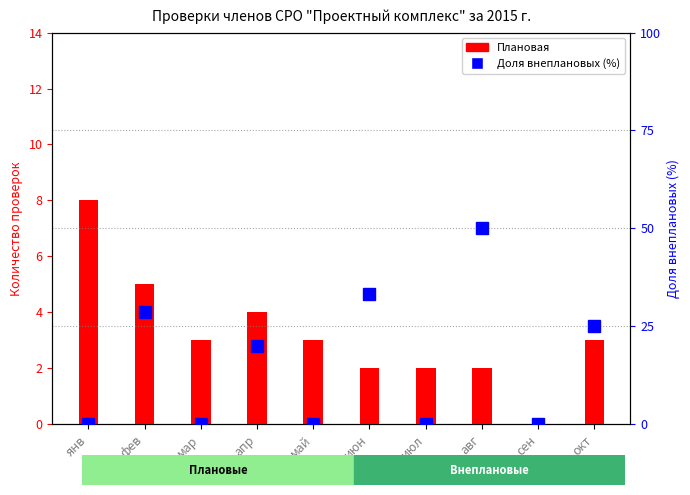

What are all the series names shown in the legend?

Плановая, Доля внеплановых (%)